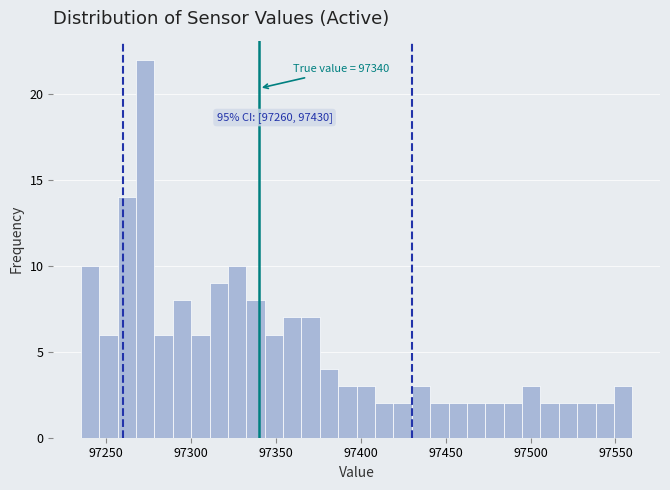

Around what value on the x-axis is the tallest bar? Give the approximate position of its centre, as read against the axis.

97275